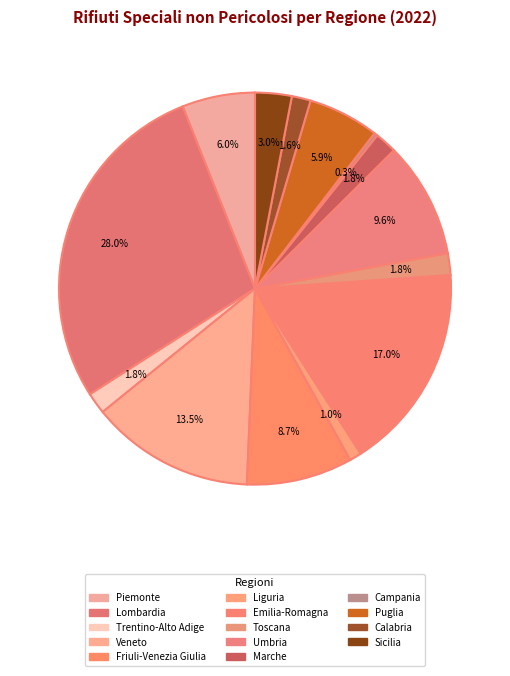

How many segments does this pie chart have?

14